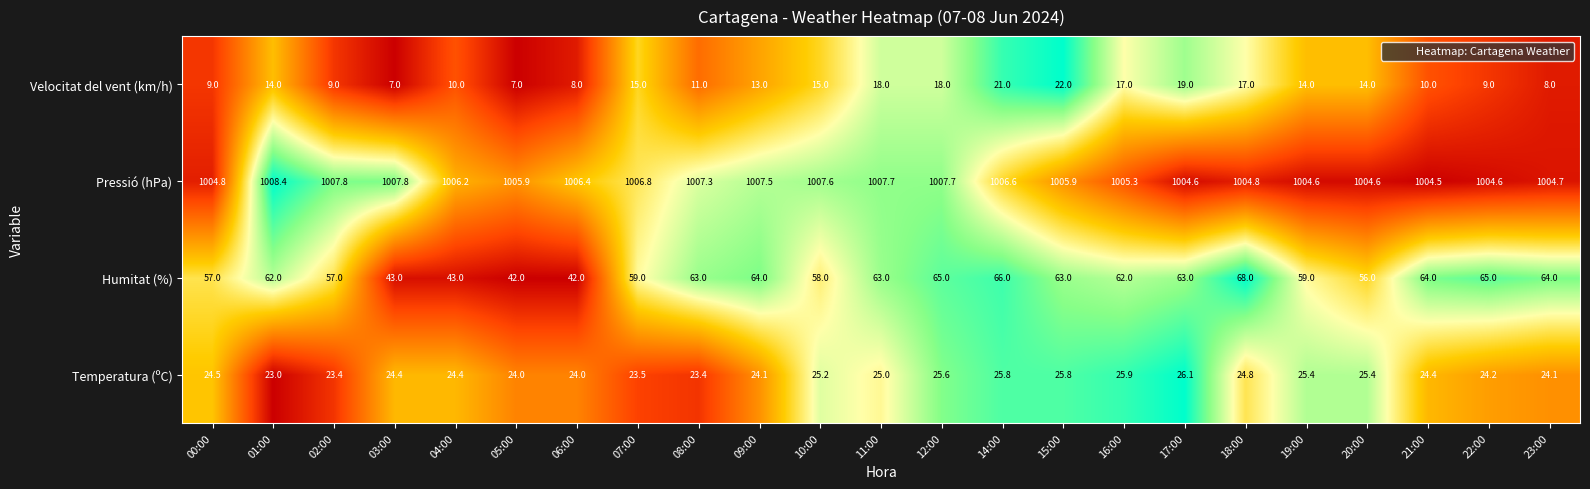

What is the sum of the Humitat (%) values at 20:00 and 04:00?

99.0